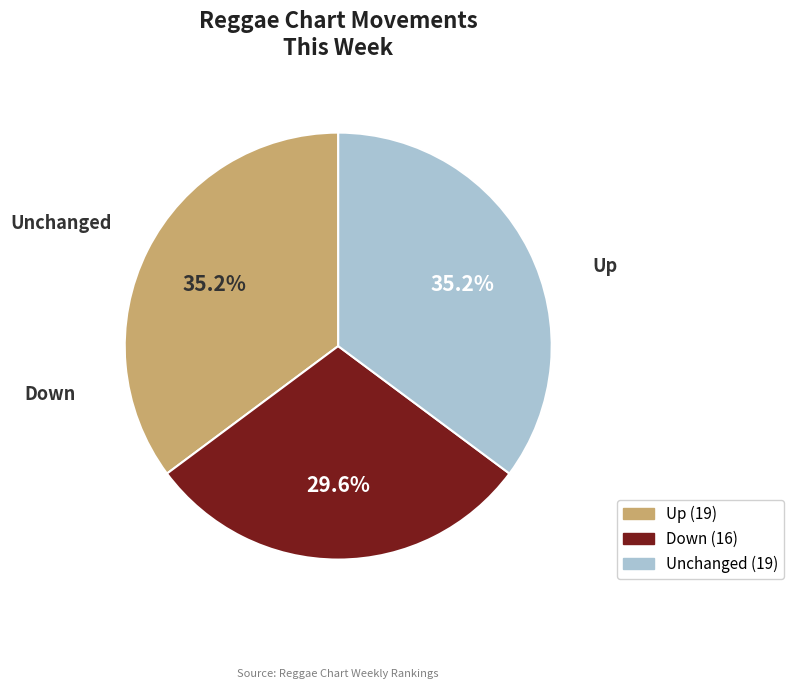

Is there a majority slice in this chart?

No